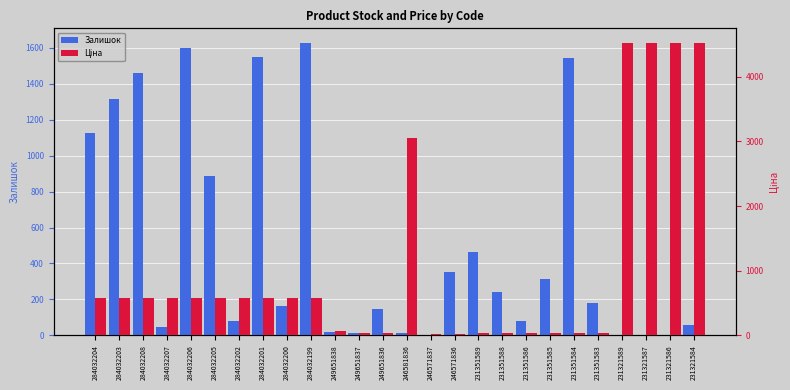

What is the approximate value of Залишок at 284032206?

1600.0